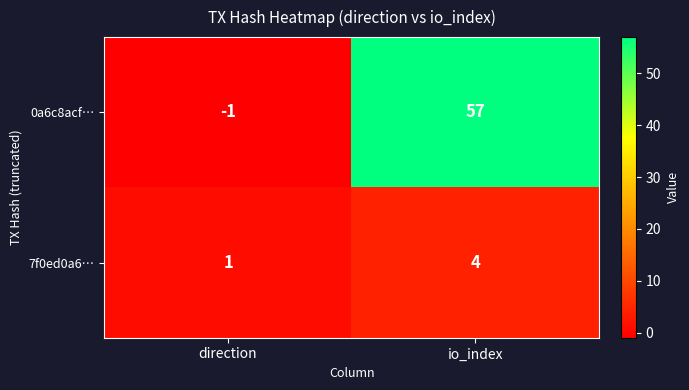

Reading left to right, extract all data points from this chart.

0a6c8acf…: direction=-1	io_index=57
7f0ed0a6…: direction=1	io_index=4